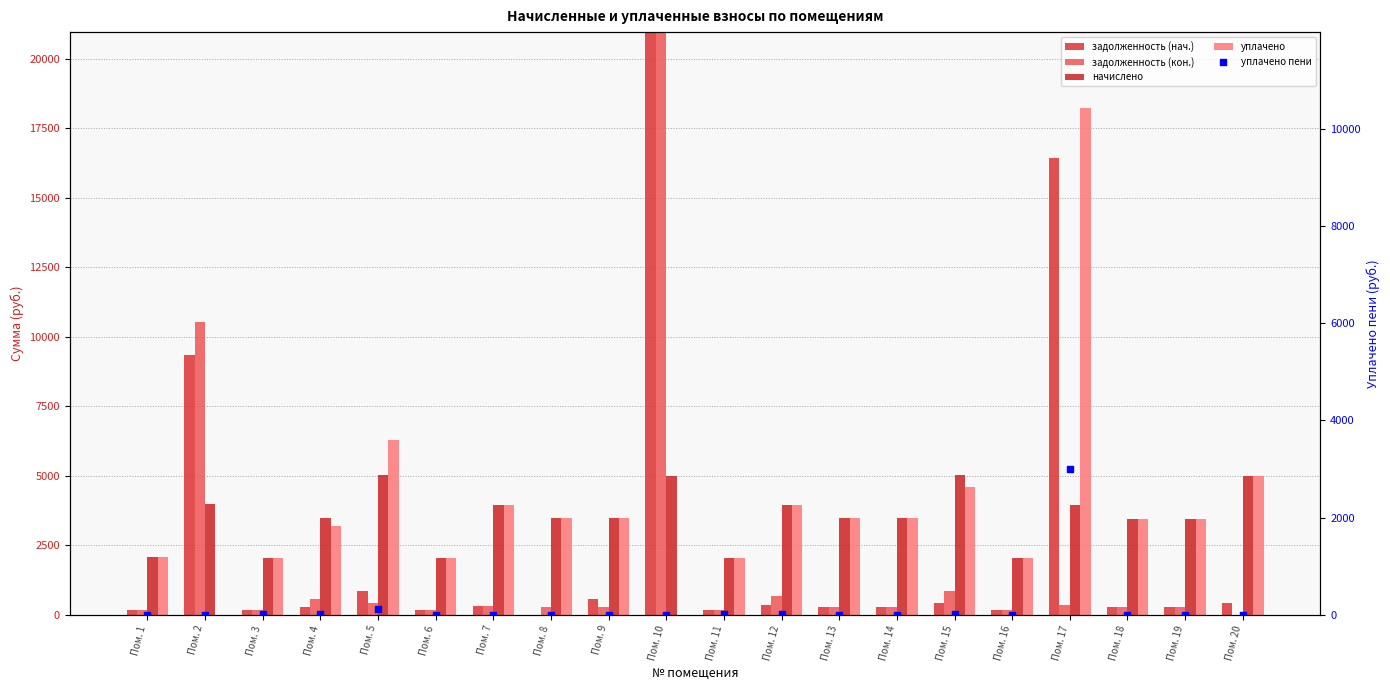

Which series has the largest total across all categories?

уплачено